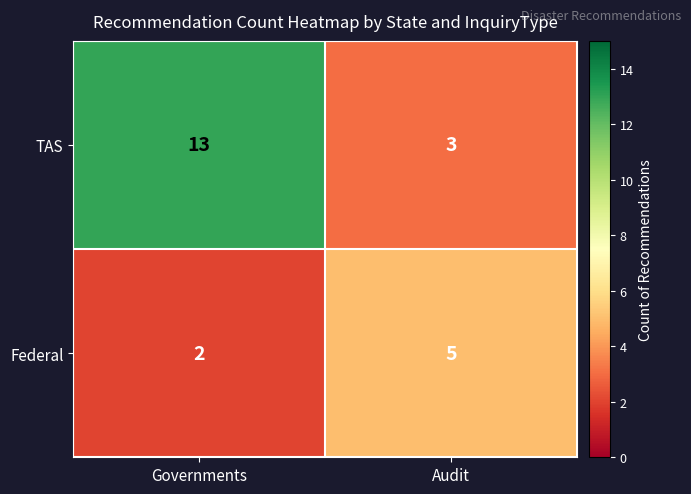

True or false: TAS has a value of 5 at Governments.

False